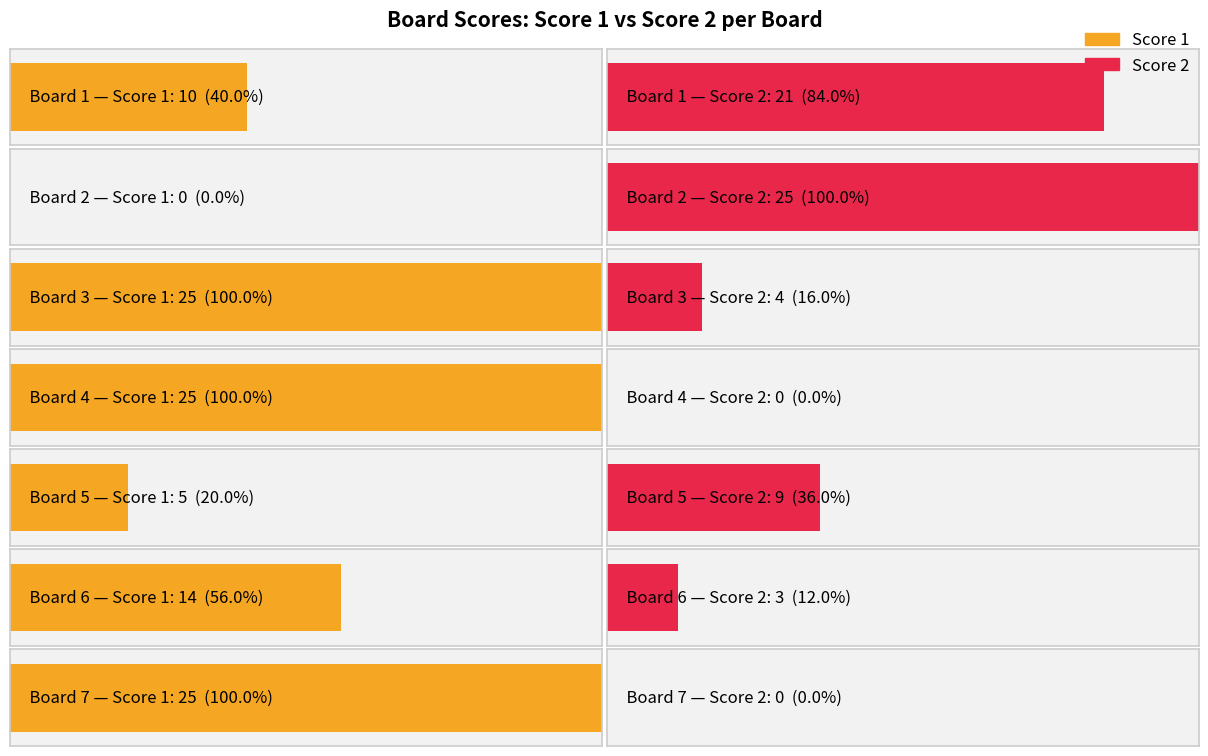

What is the value of the Score 1 bar at the 3rd from the left?

25